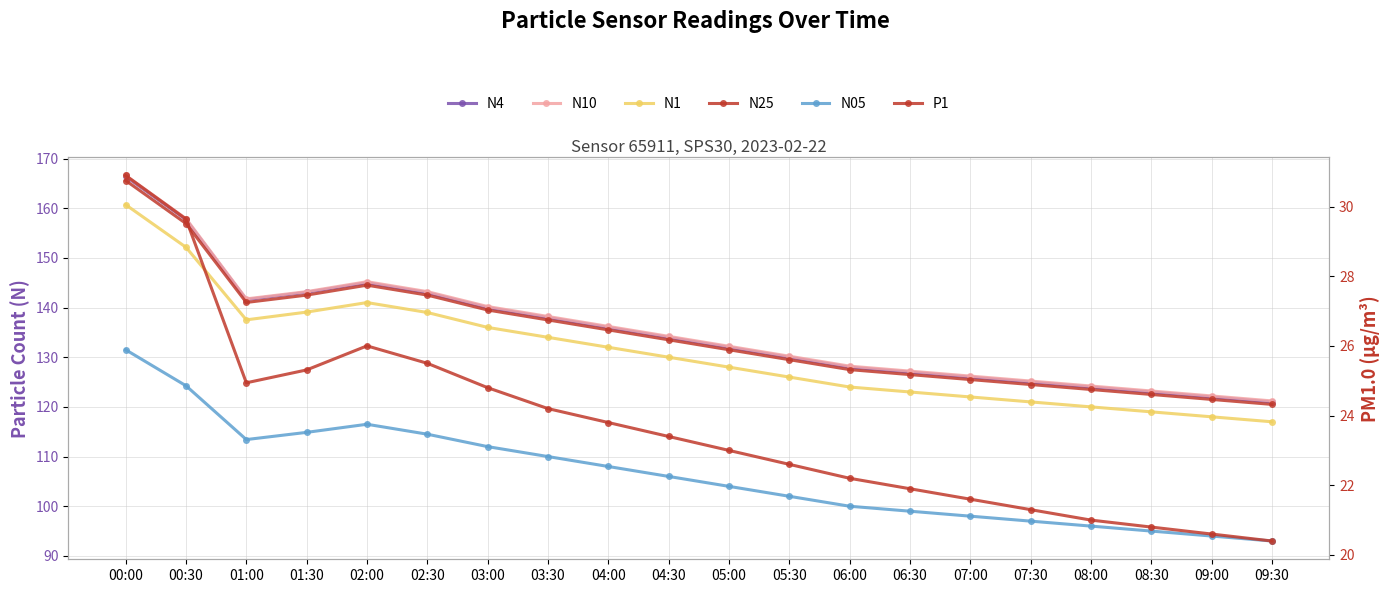

What is the label of the 6th point from the left?

02:30